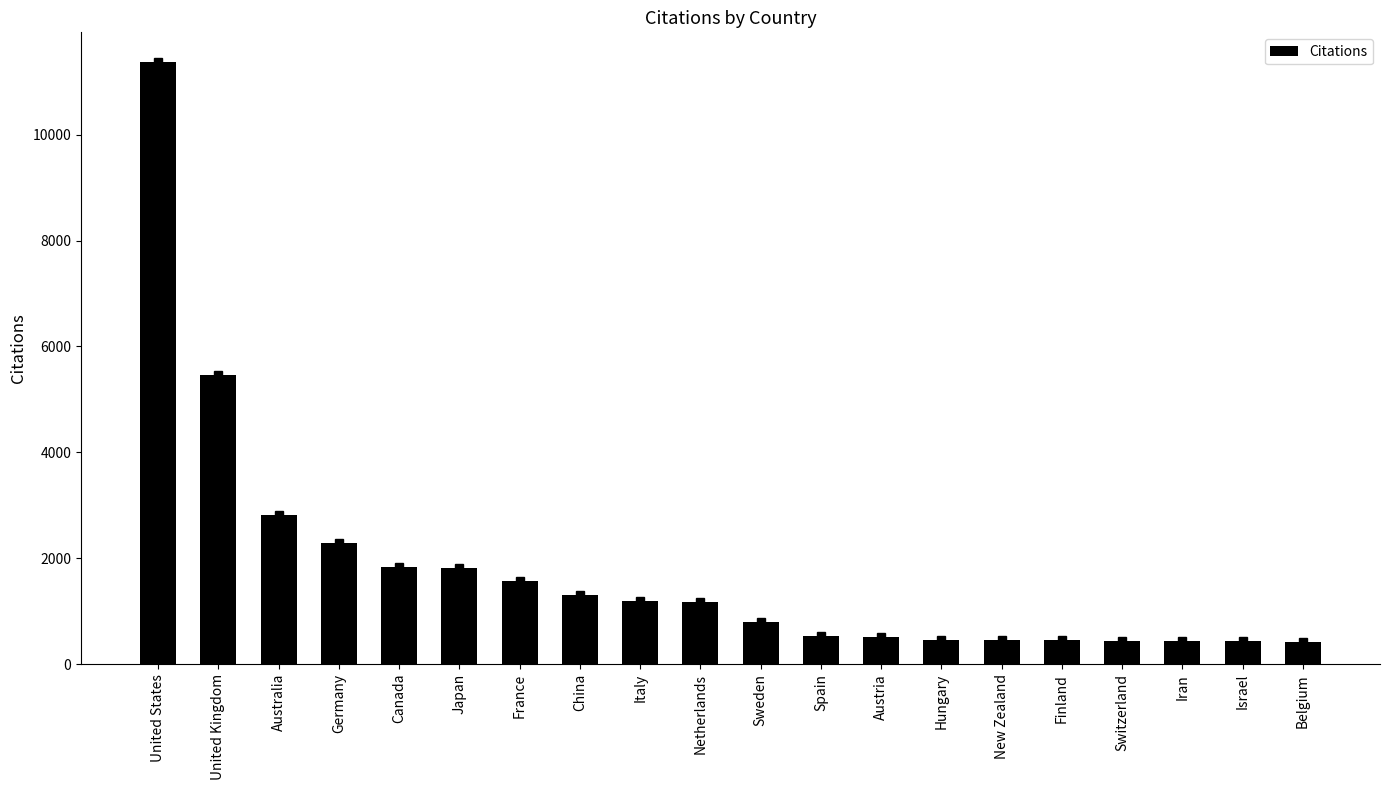

At which label is the value closest to 5891?

United Kingdom